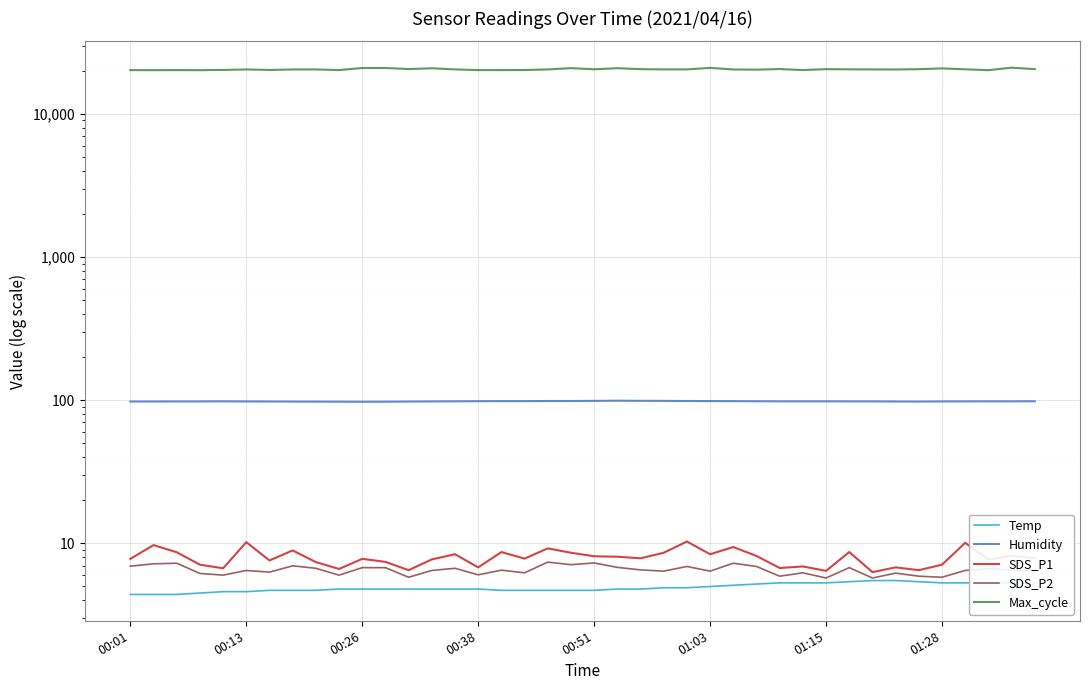

What are all the series names shown in the legend?

Temp, Humidity, SDS_P1, SDS_P2, Max_cycle